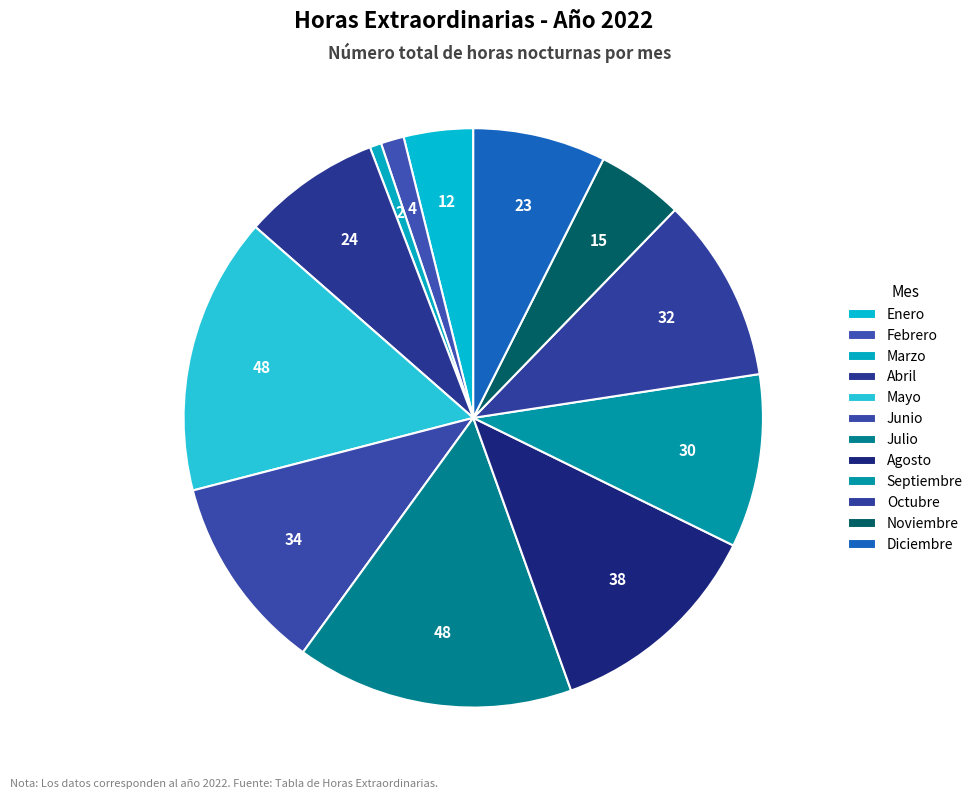

Count the number of slices in the pie.

12